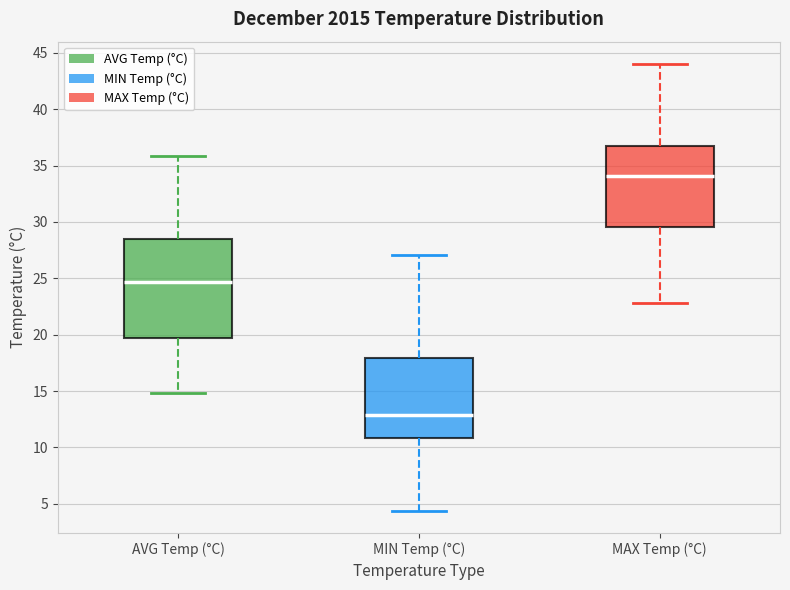

Reading left to right, transcribe this box plot: for each box, give where its median line is, the range the box spans, and where its two whiskers end, as read against the y-axis. The values are not printed on the chart, so give them approximately, as read against the axis.

AVG Temp (°C): median 24.5, box 20.0 to 28.5, whiskers 15.0 to 36.0
MIN Temp (°C): median 13.0, box 11.0 to 18.0, whiskers 4.5 to 27.0
MAX Temp (°C): median 34.0, box 29.5 to 37.0, whiskers 23.0 to 44.0